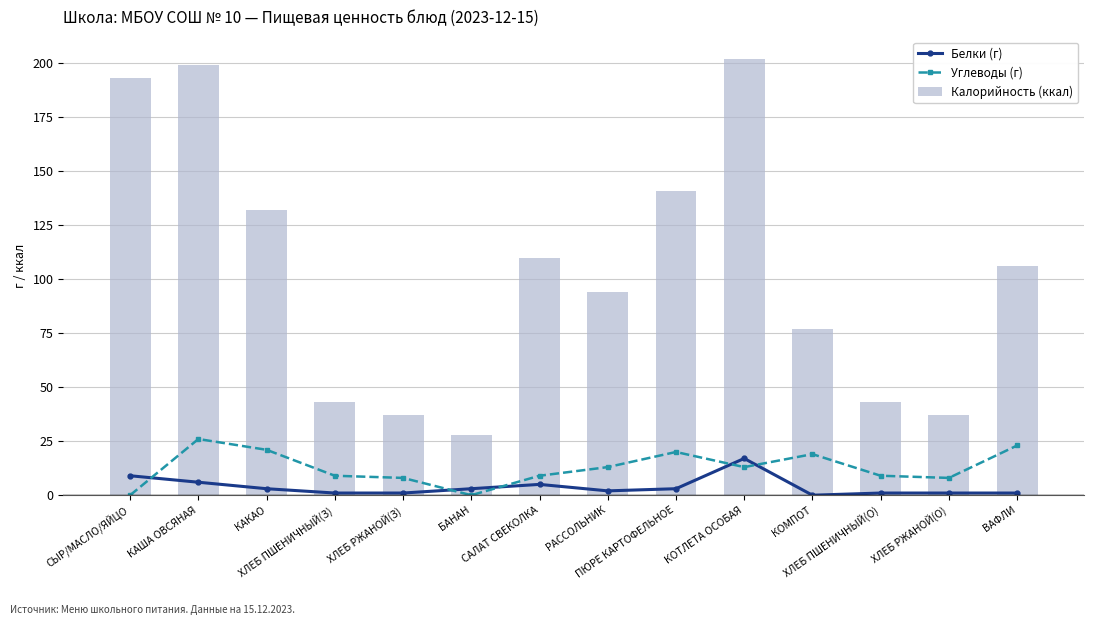

What is the difference between the Белки (г) values at ХЛЕБ РЖАНОЙ(О) and КОТЛЕТА ОСОБАЯ?

16